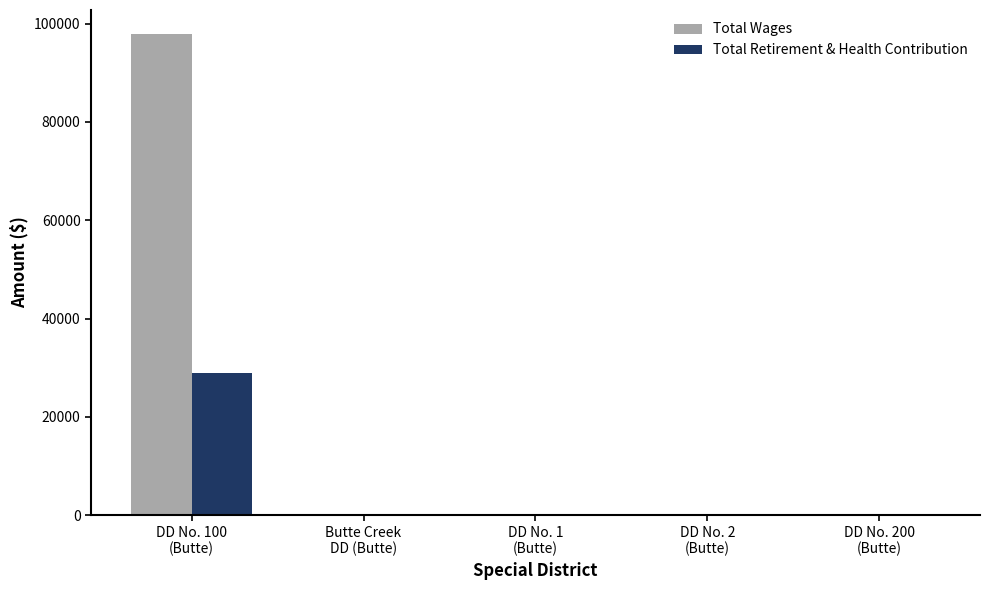

What is the sum of all Total Retirement & Health Contribution values?

28960